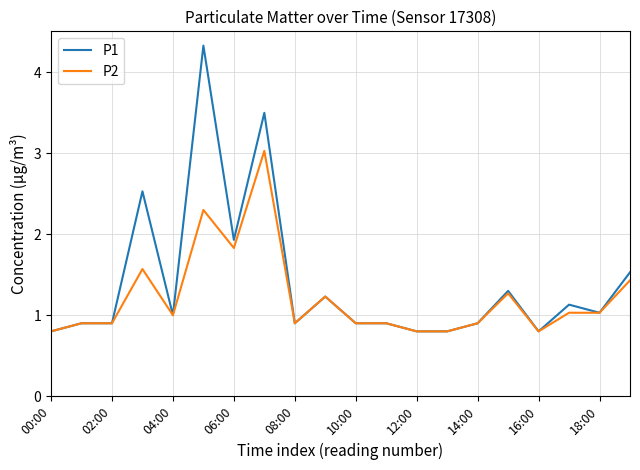

Does the chart display data point markers on the line(s)?

No